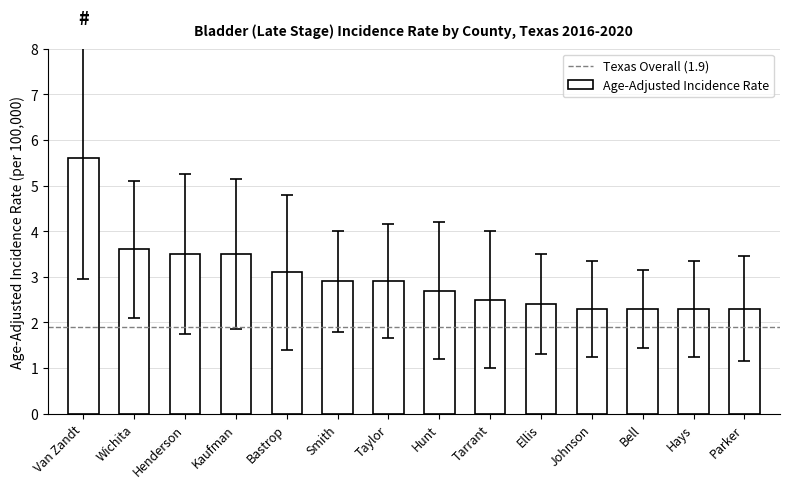

What is the minimum value shown in the chart?

2.3